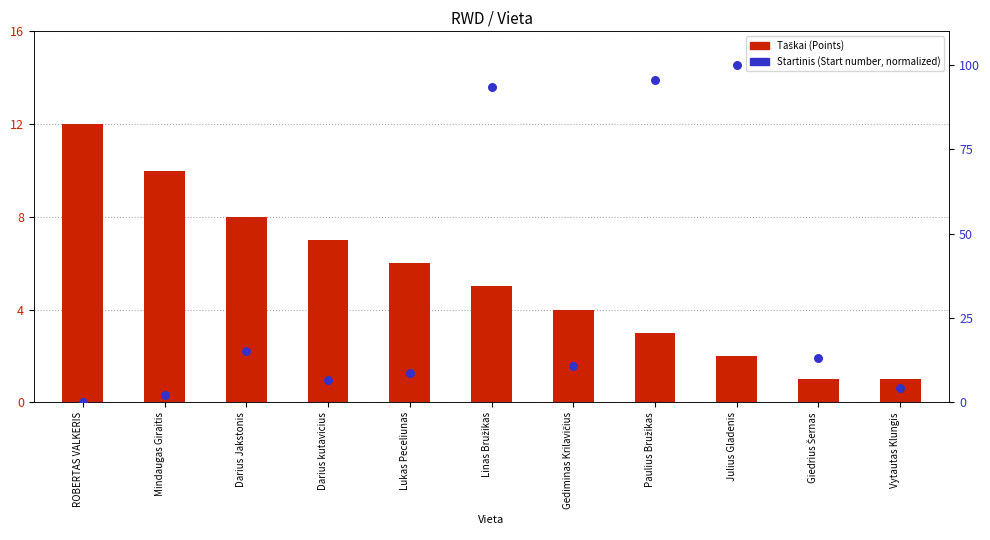

Which series reaches the minimum Y coordinate?

Startinis